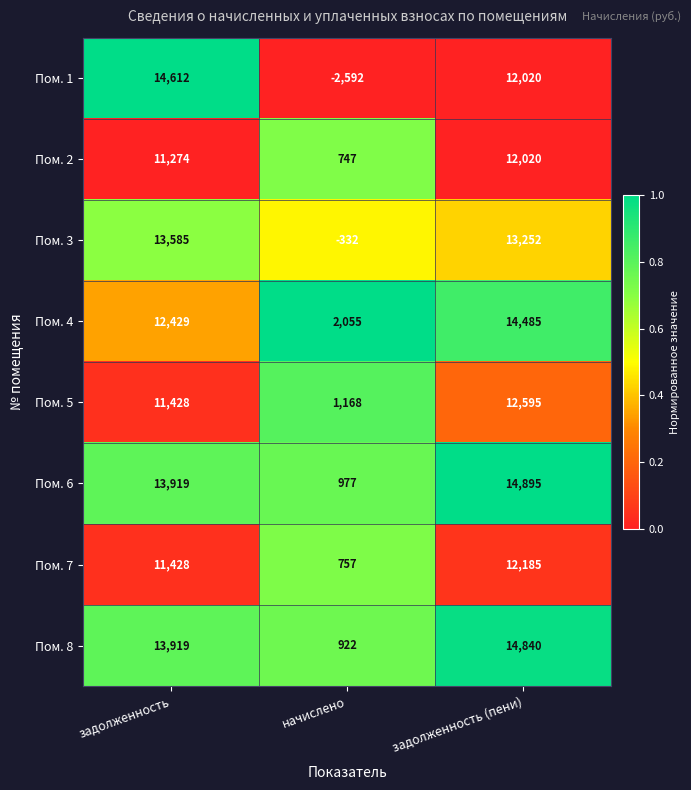

Which series has the largest total across all categories?

Пом. 6